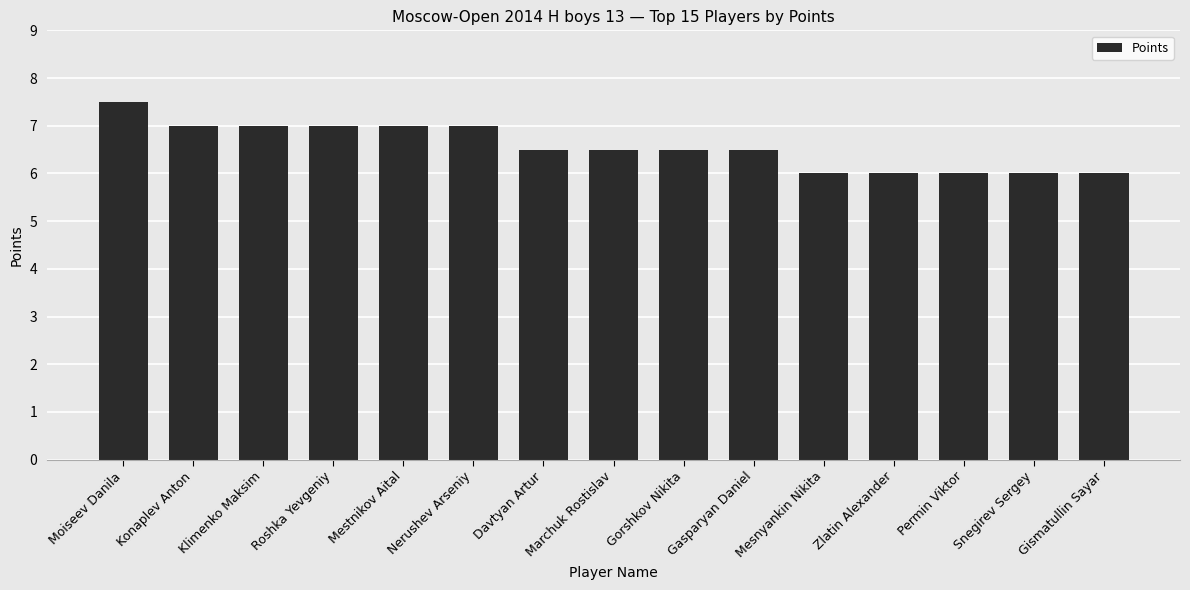

What is the change in value from Mestnikov Aital to Mesnyankin Nikita?

-1.0